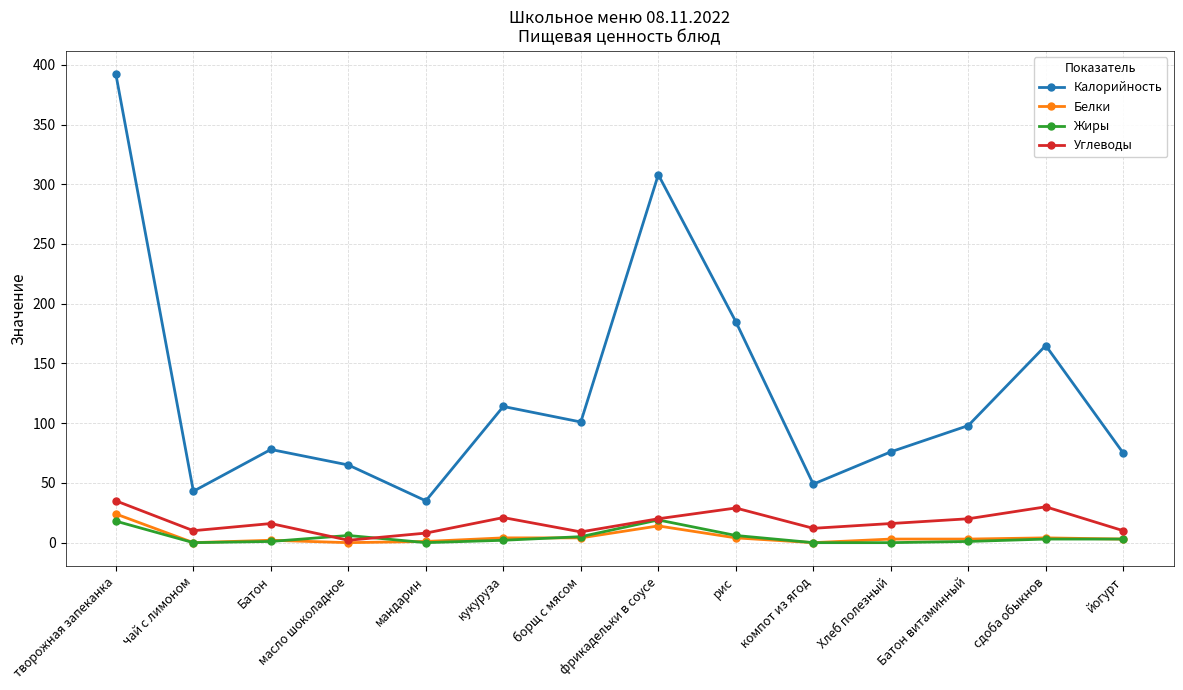

What is the approximate value of Калорийность at Батон?

78